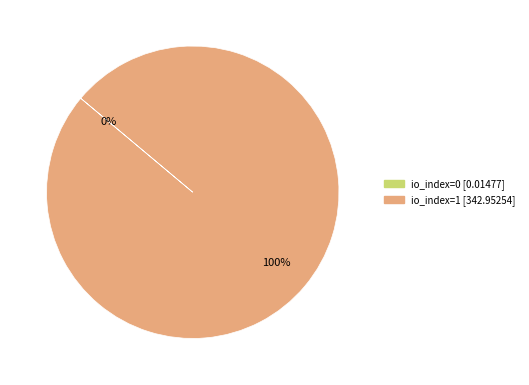

Does any single category account for the majority?

Yes